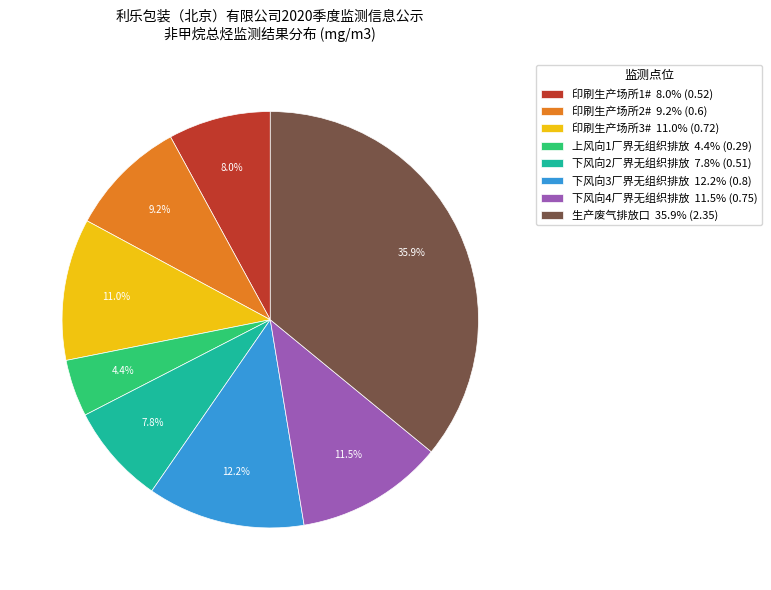

Combined, do 印刷生产场所2# and 上风向1厂界无组织排放 account for over 50%?

No